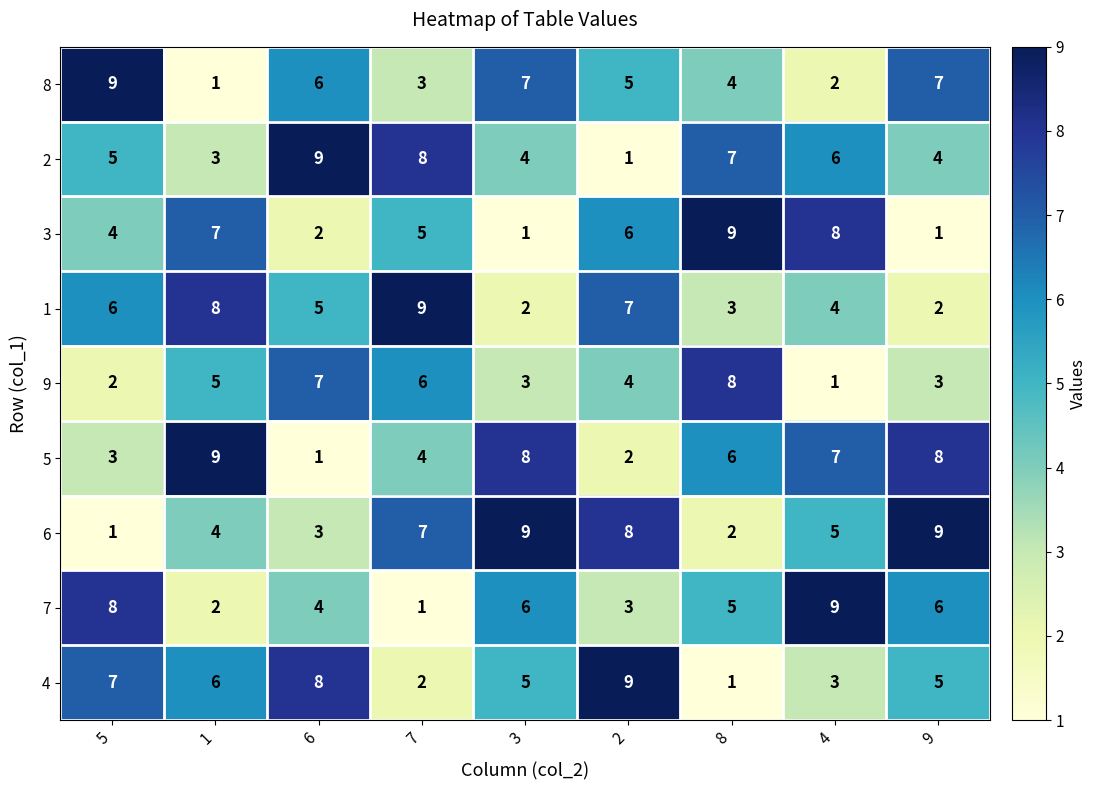

Which series changed the most between 6 and 3?

5